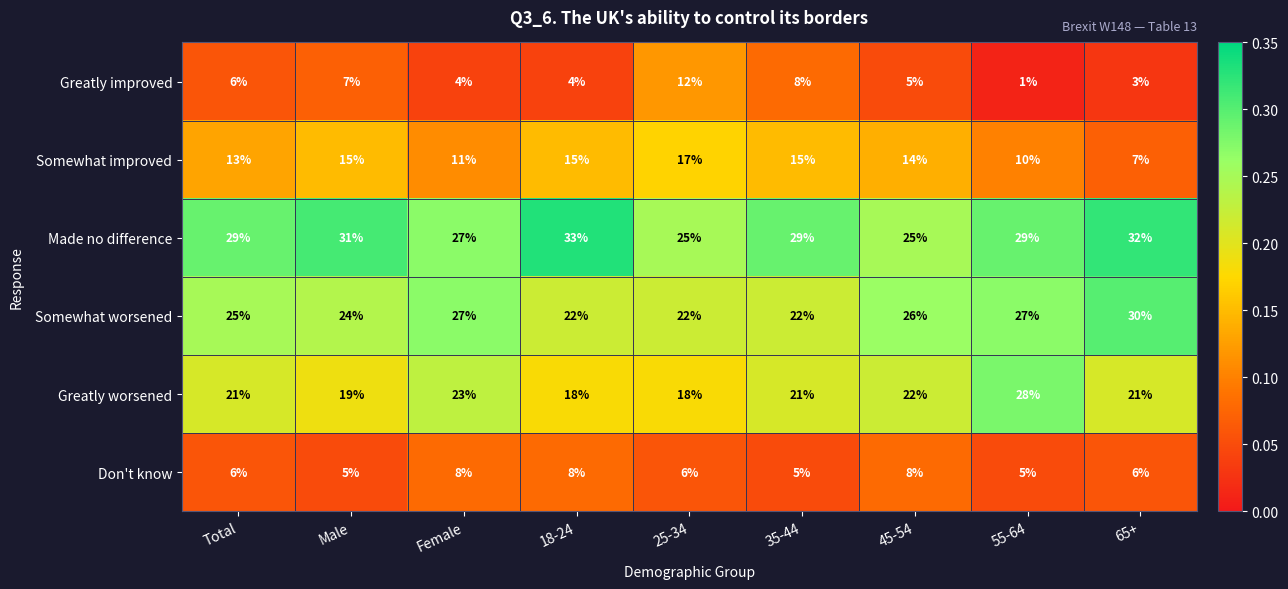

Count the Somewhat worsened values in the range 22 to 27.

8